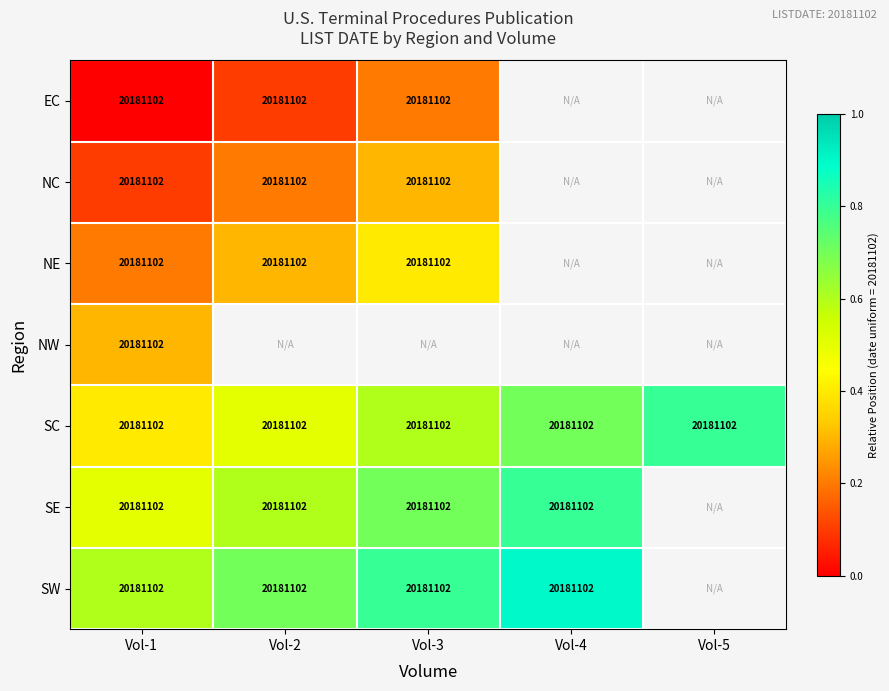

The value of NE at Vol-1 is 20181102. True or false?

True